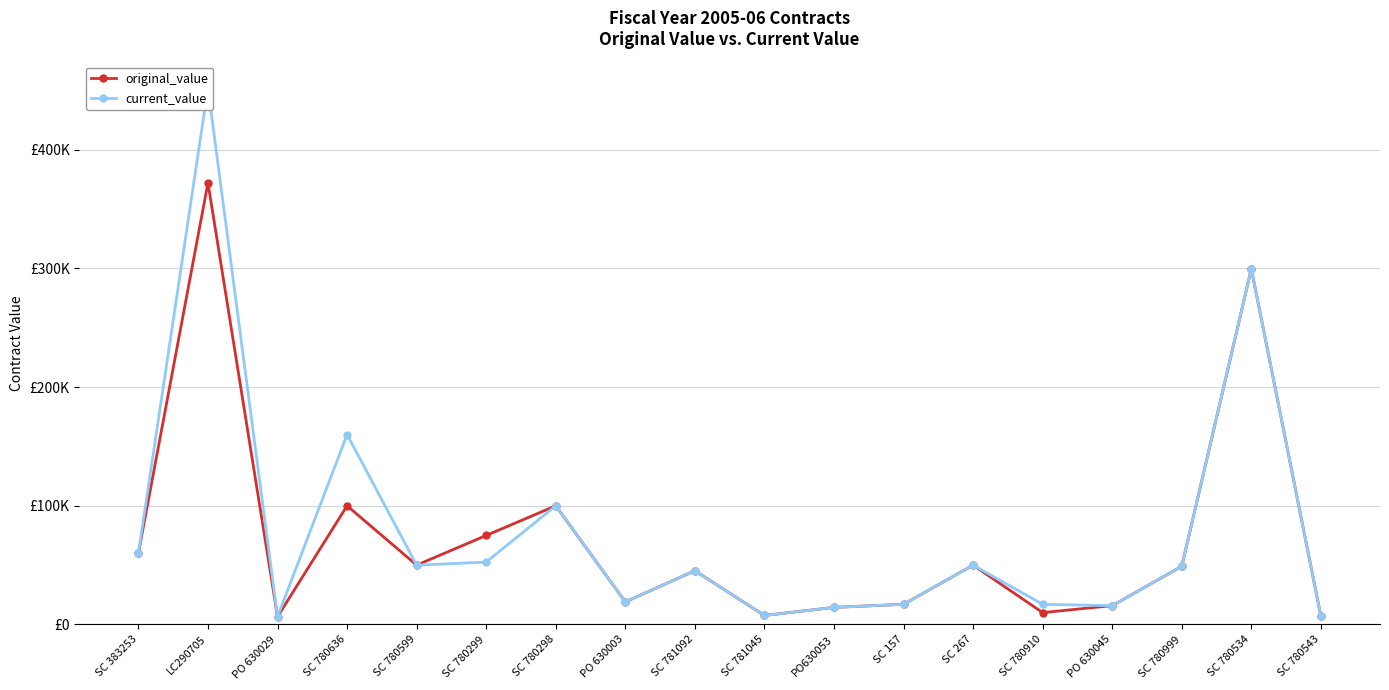

Is it true that current_value equals 15873.1 at PO 630045?

True